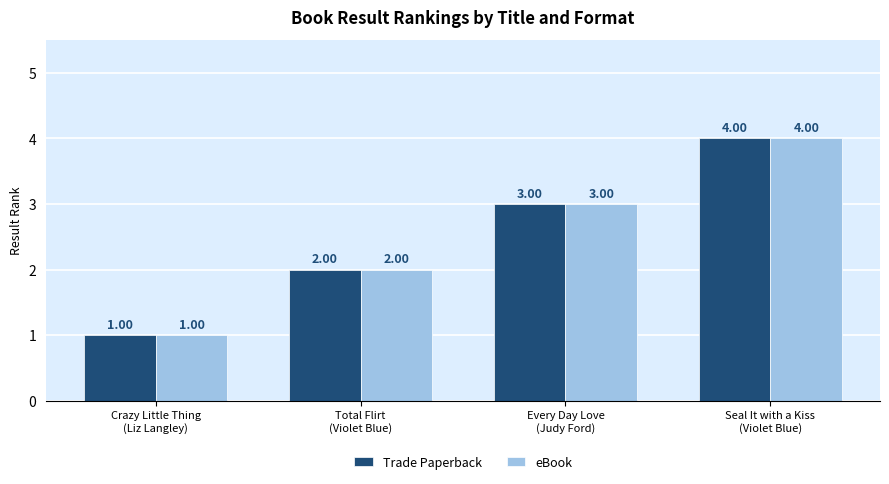

Count the eBook values in the range 2 to 4.

3